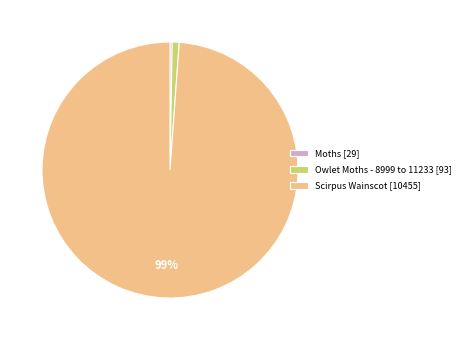

To the nearest percent, what portion does Scirpus Wainscot [10455] represent?

99%